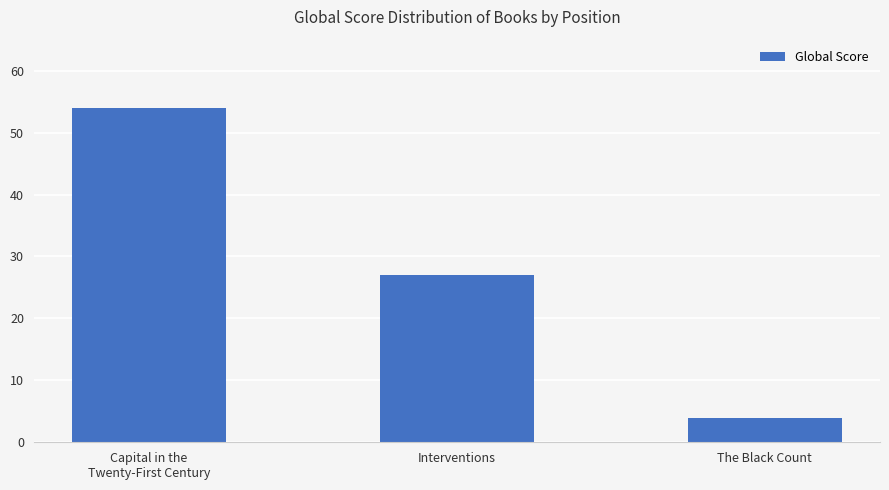

How many bars are there in total?

3